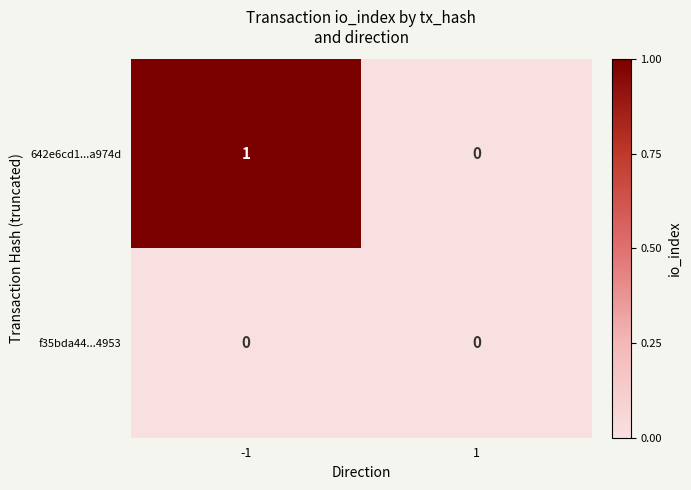

At which category is the sum across all series the highest?

-1